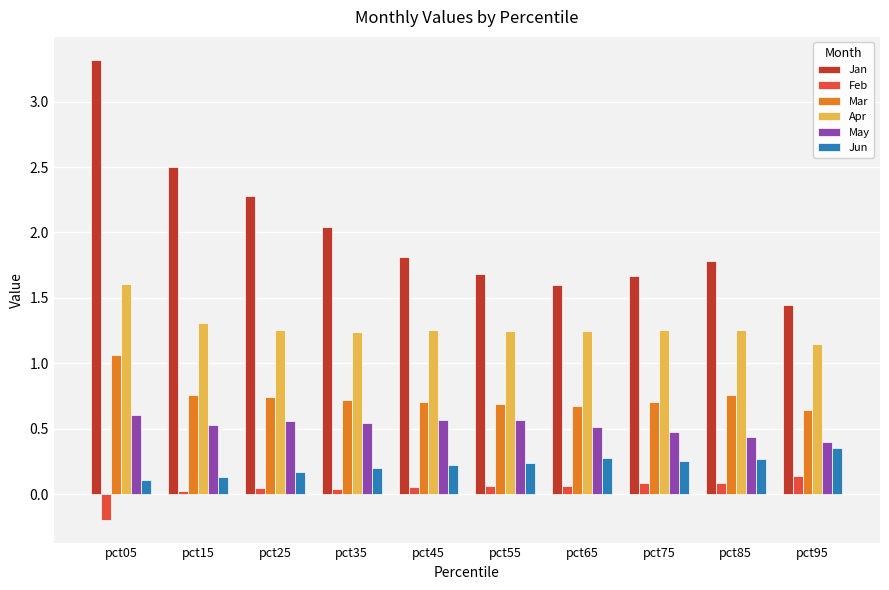

Does the chart contain stacked bars?

No